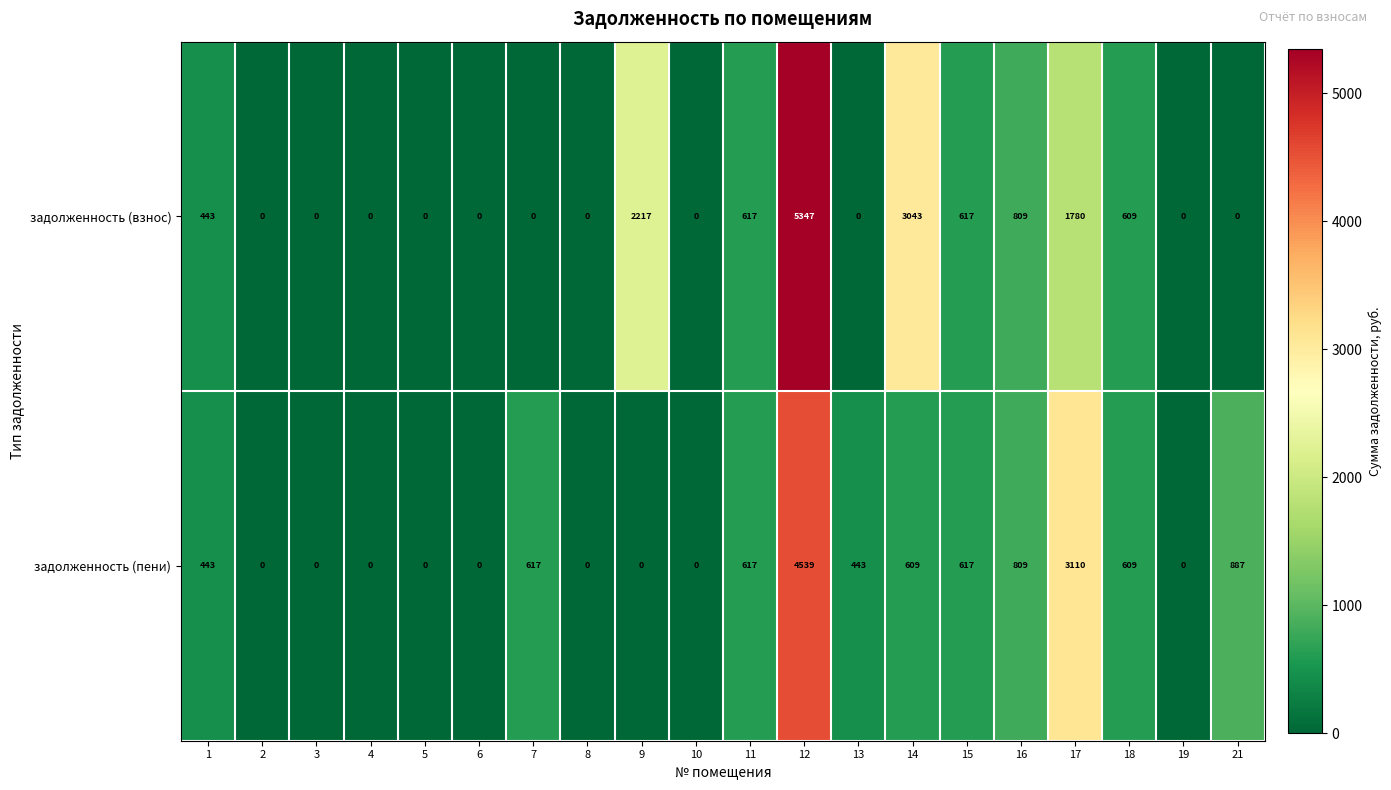

What is the spread (max minus min) of values at 7?

617